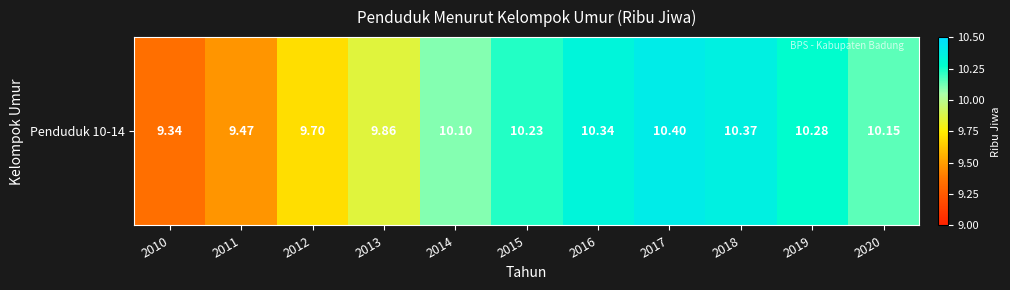

The chart shows a value of 17.7 at 2019. True or false?

False